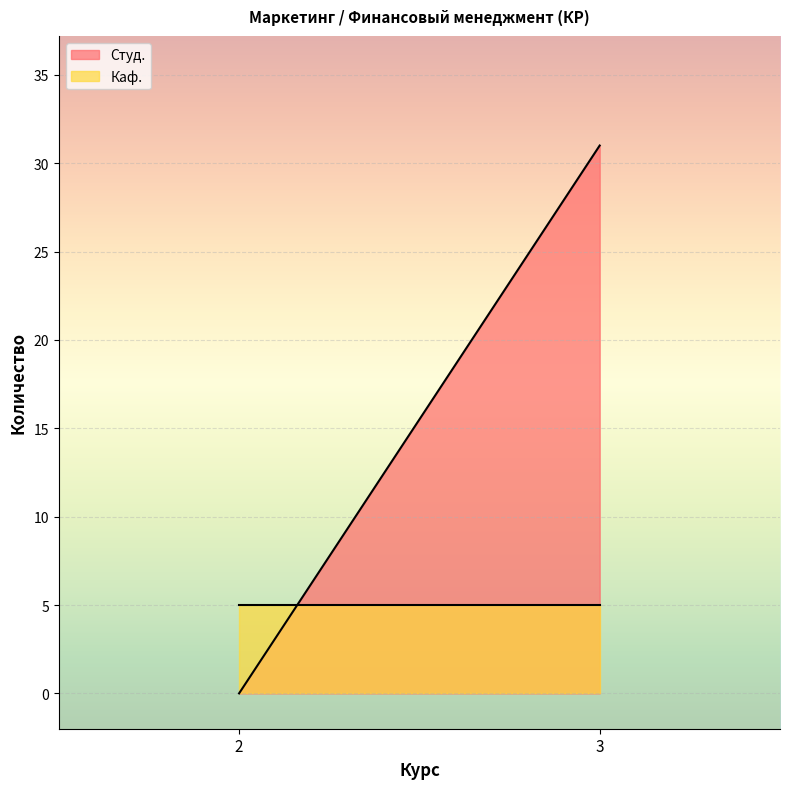

Count the number of data series in this chart.

2